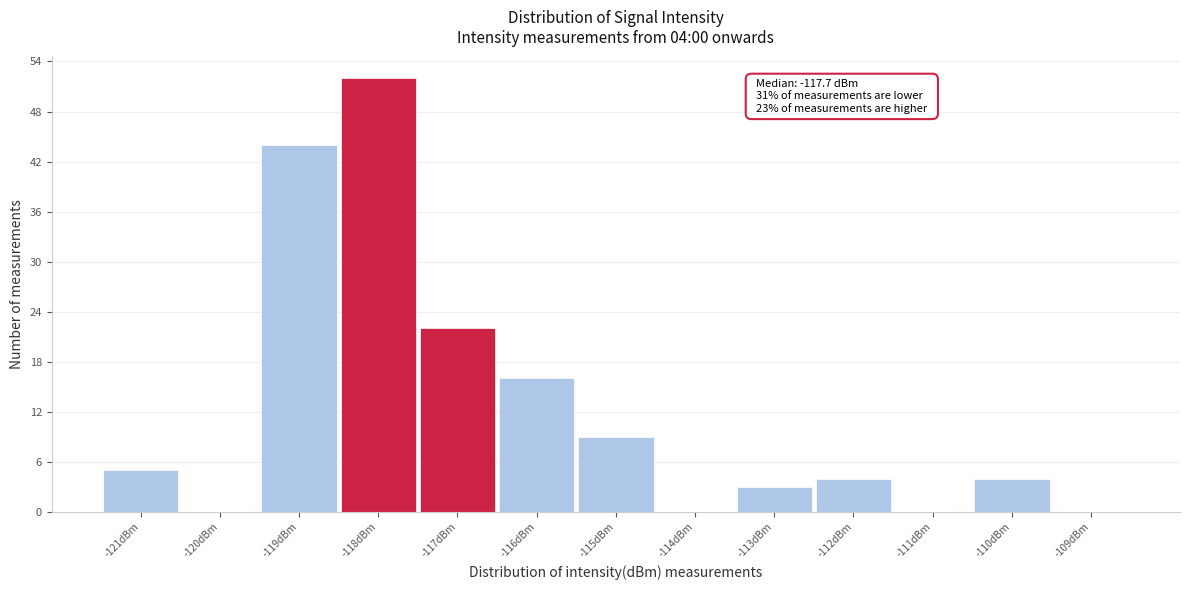

Over which range of the x-axis is the bar tallest?

-118.5 to -117.5